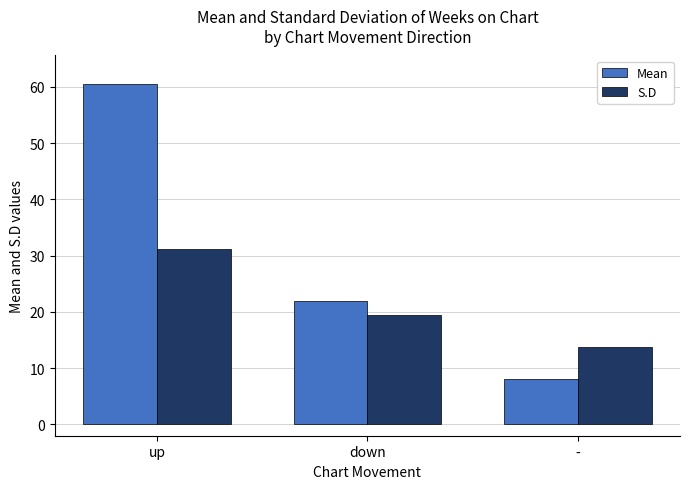

At which label does Mean first exceed 22?

up